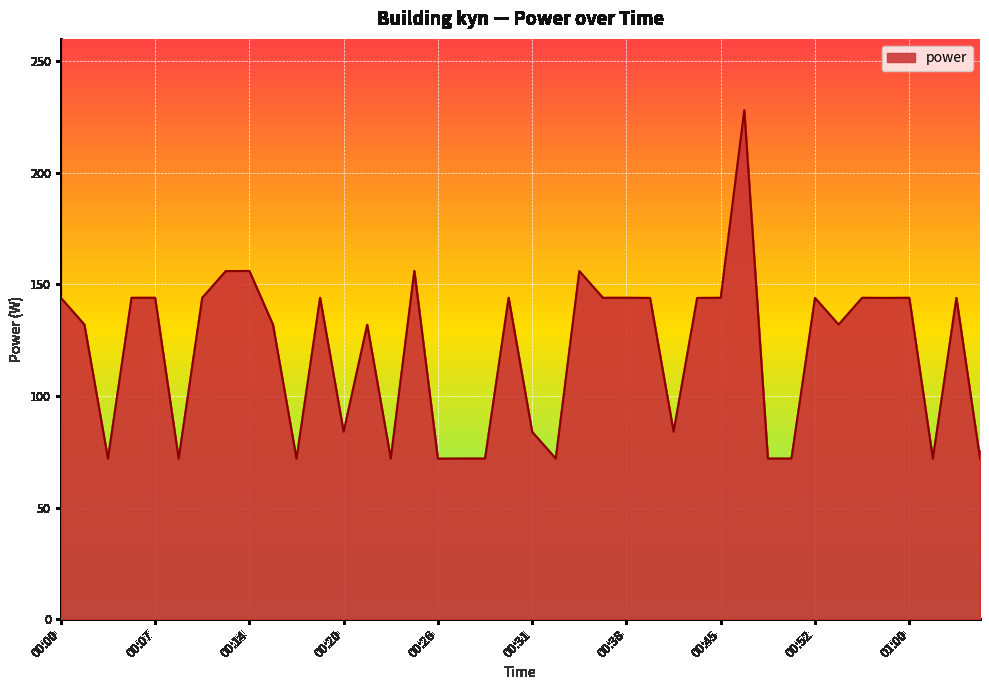

What is the difference between the maximum and minimum values?

156.0